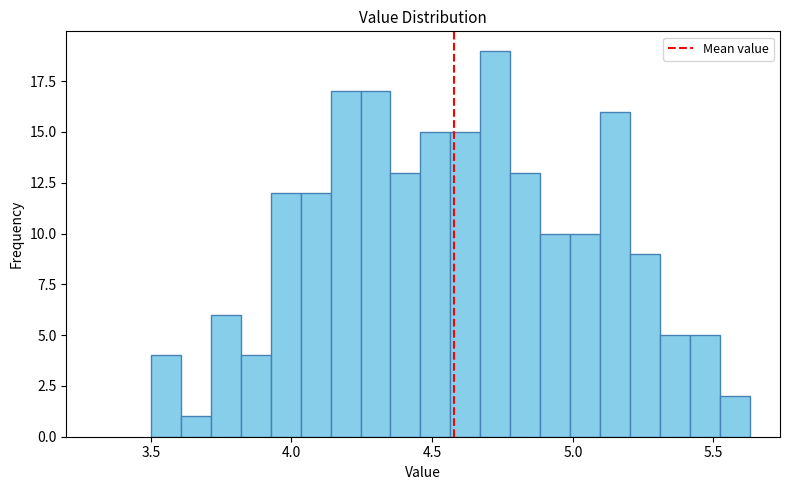

Read against the x-axis, roughly where is the centre of the tallest bar?

4.70